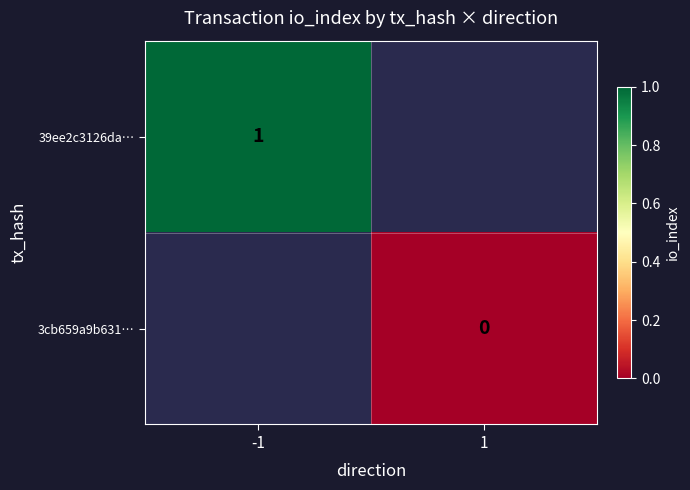

True or false: 39ee2c3126da… has a value of 0 at -1.

False